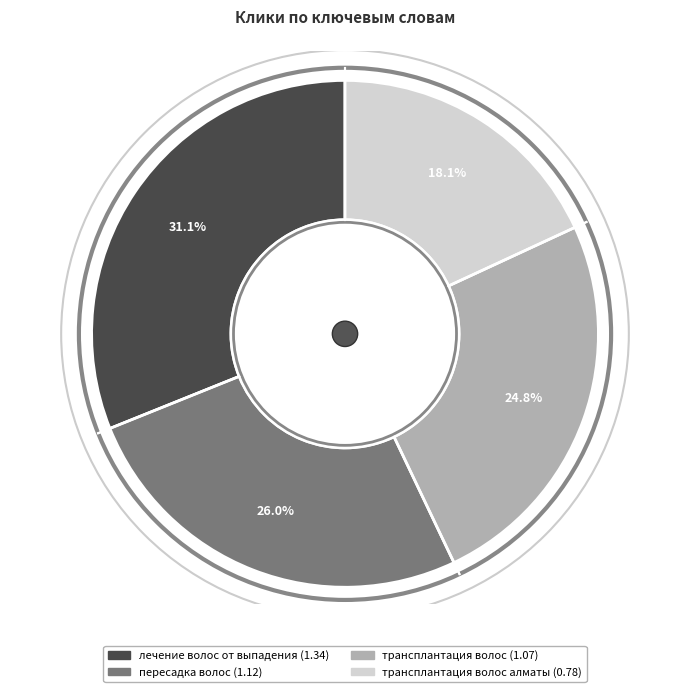

Does any single category account for the majority?

No